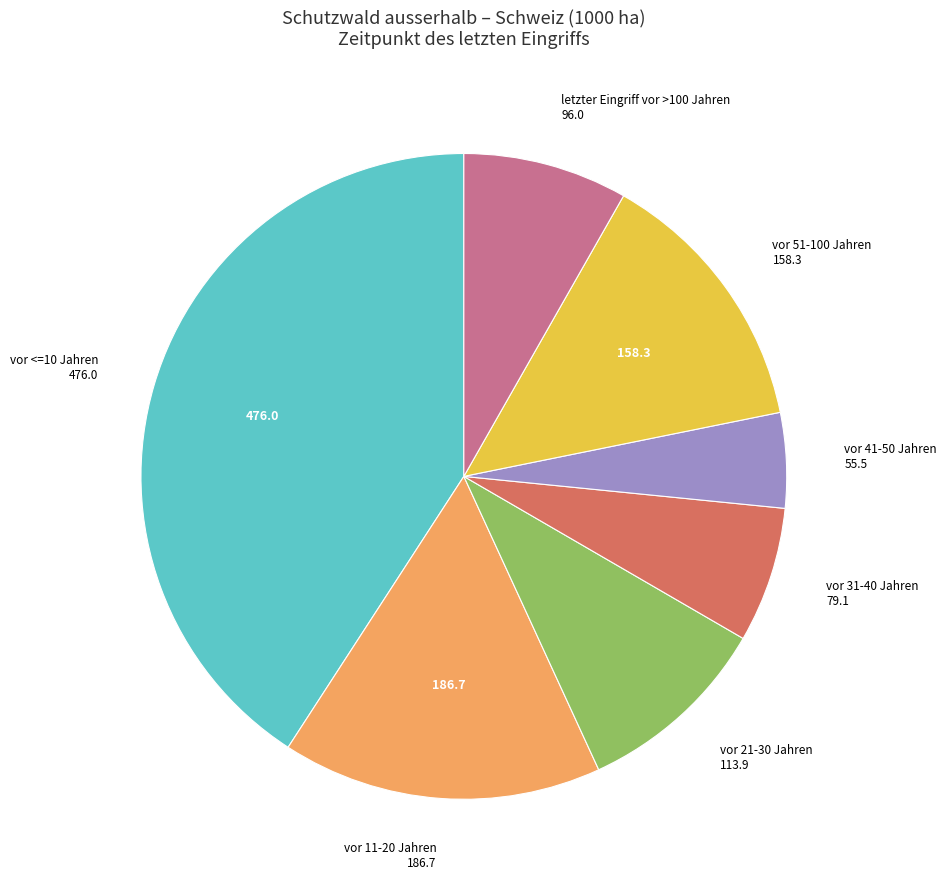

Is there a majority slice in this chart?

No